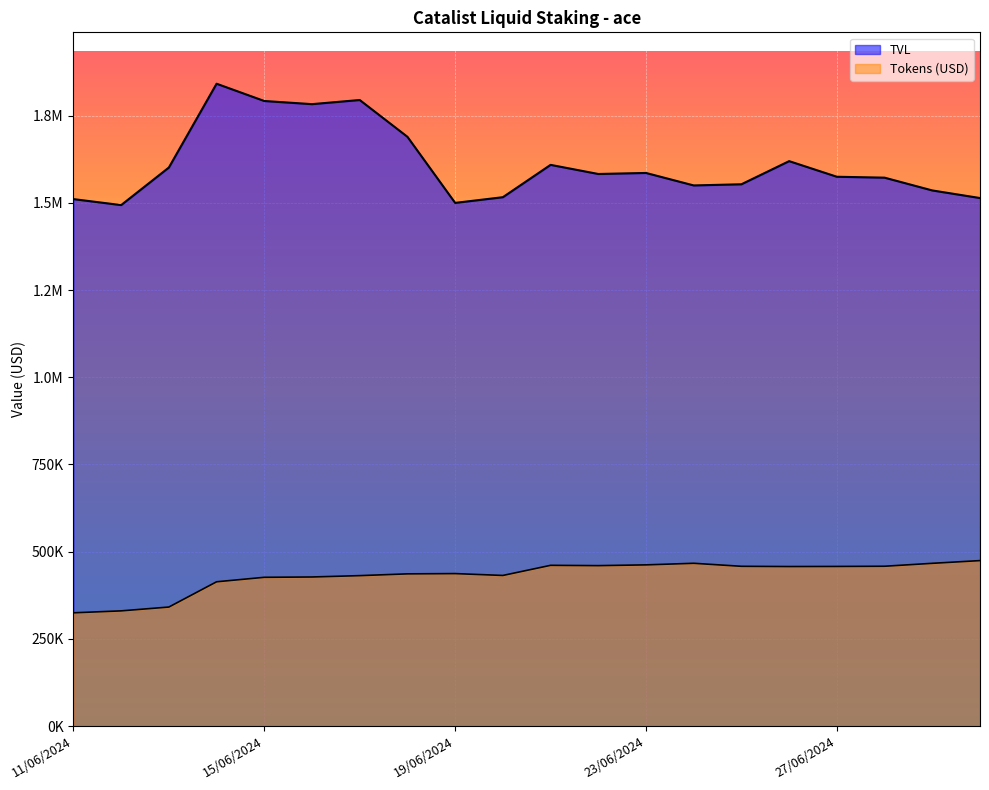

Rank the categories by value from highest to lowest.

14/06/2024, 17/06/2024, 15/06/2024, 16/06/2024, 18/06/2024, 26/06/2024, 21/06/2024, 13/06/2024, 23/06/2024, 22/06/2024, 27/06/2024, 28/06/2024, 25/06/2024, 24/06/2024, 29/06/2024, 20/06/2024, 30/06/2024, 11/06/2024, 19/06/2024, 12/06/2024